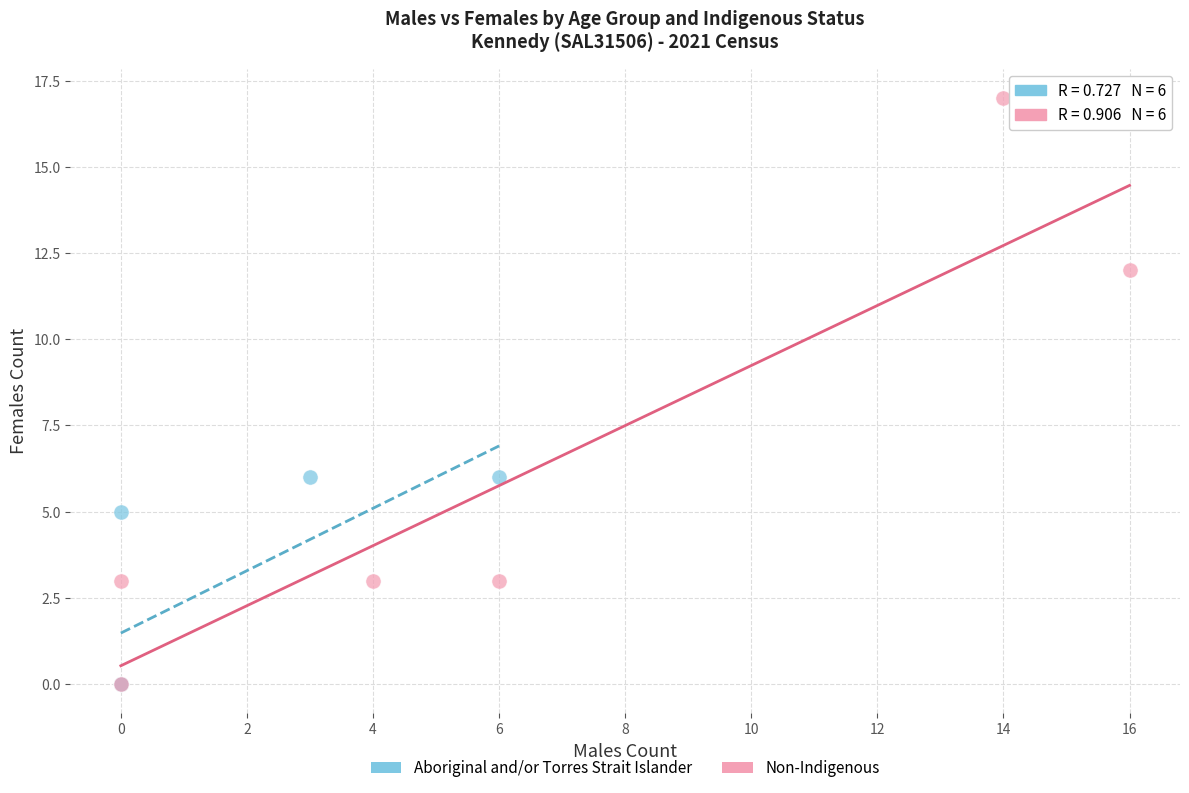

Which series has the largest Y range (max minus min)?

Non-Indigenous